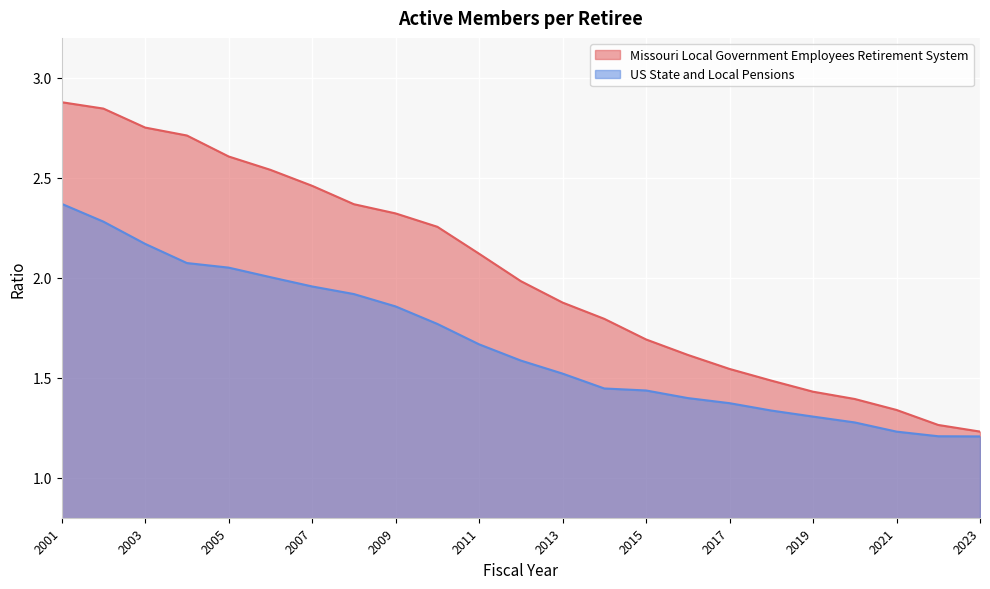

At how many categories does at least one series exceed 1?

23